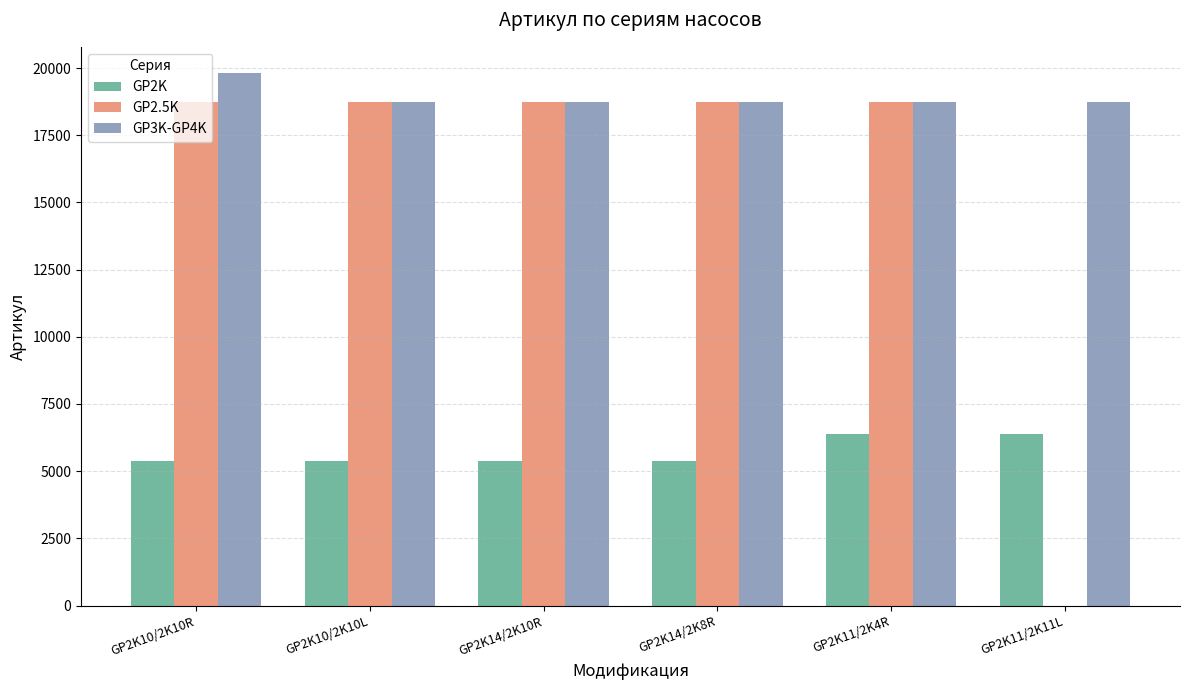

Which series has the largest total across all categories?

GP3K-GP4K